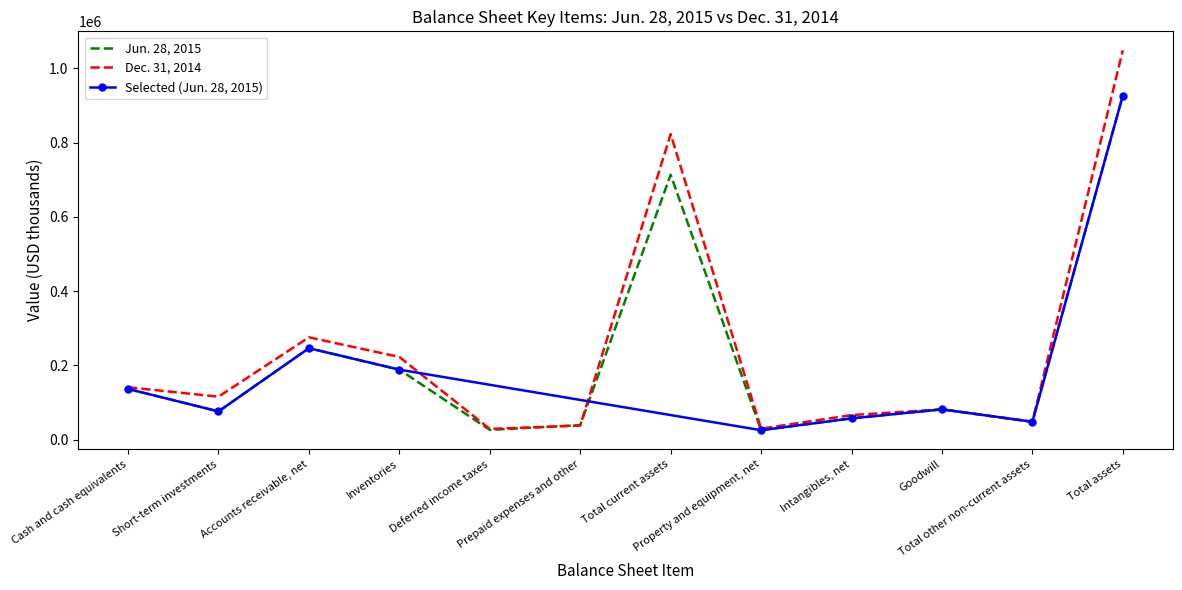

What position from the right is Total other non-current assets?

2